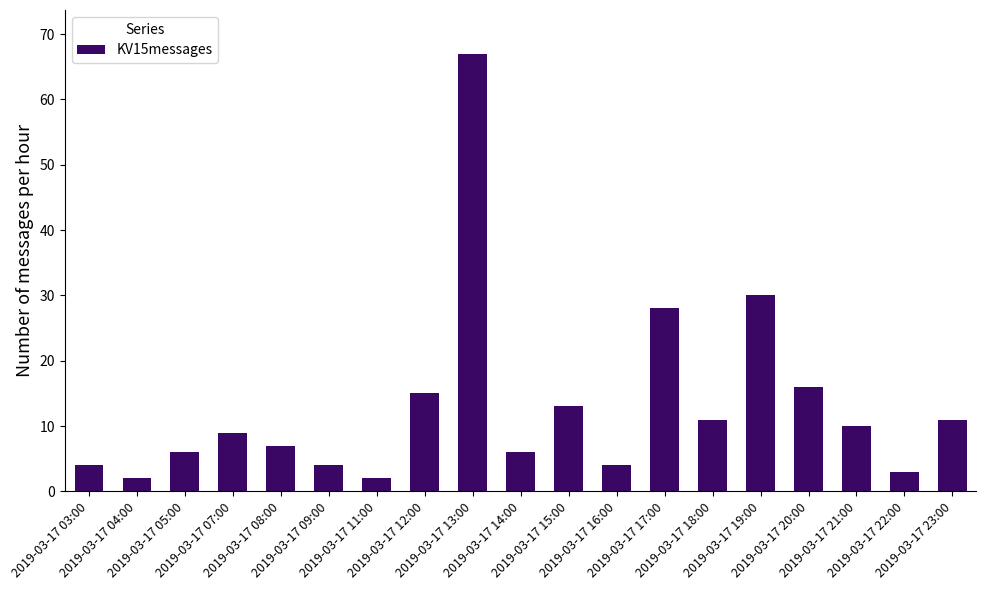

At which label is the value closest to 34?

2019-03-17 19:00